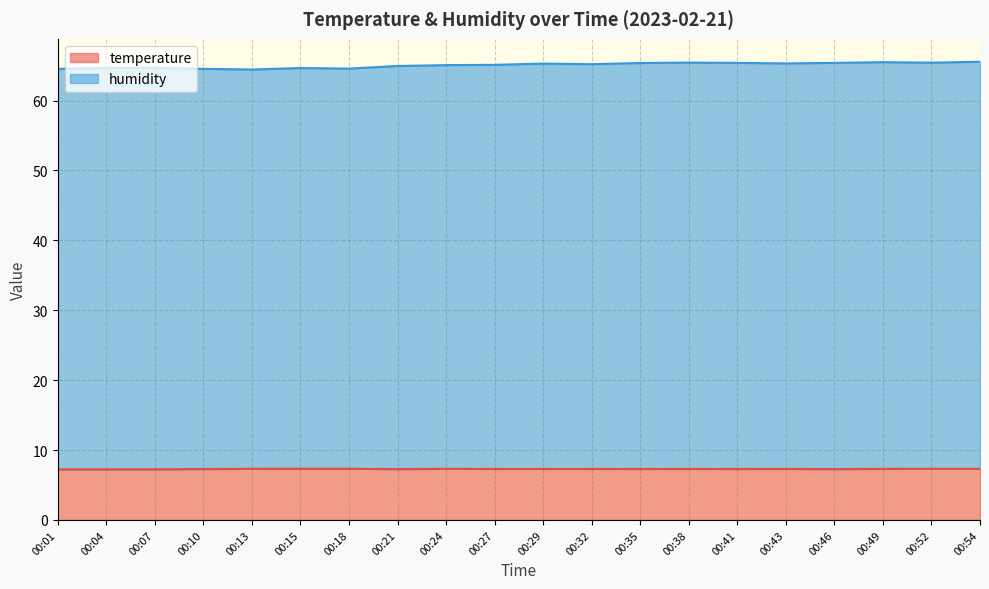

Reading left to right, transcribe all the data shown in this chart.

temperature: 7.2	7.2	7.2	7.3	7.3	7.3	7.3	7.3	7.3	7.3	7.3	7.3	7.3	7.3	7.3	7.3	7.3	7.3	7.3	7.3
humidity: 64.5	64.7	64.7	64.5	64.5	64.7	64.6	65.0	65.1	65.1	65.3	65.2	65.4	65.4	65.4	65.3	65.4	65.5	65.4	65.6